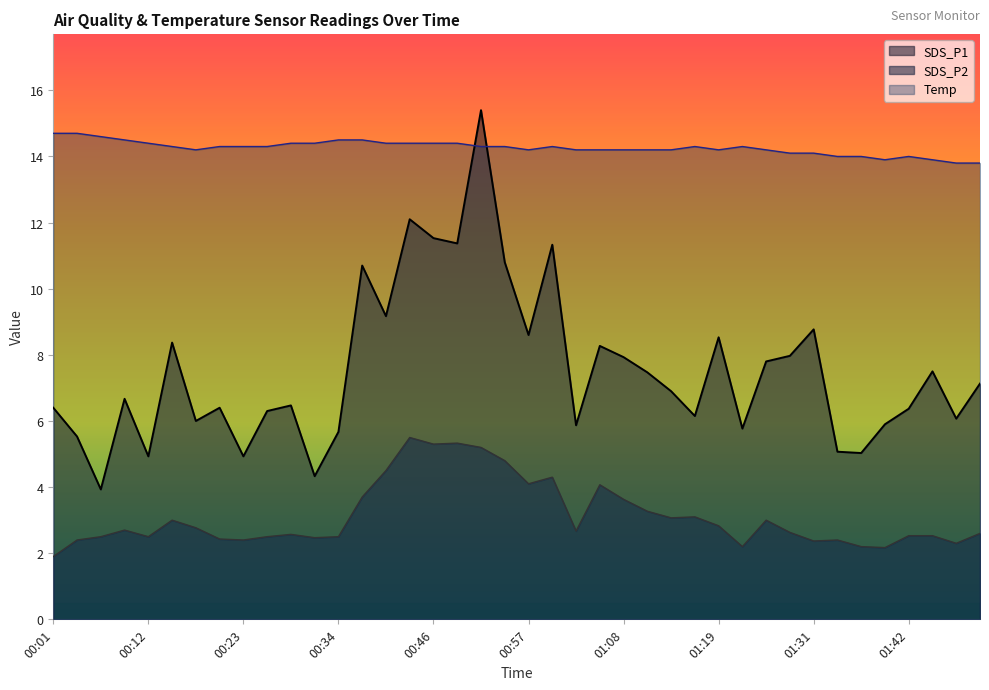

How many lines are shown in the chart?

3